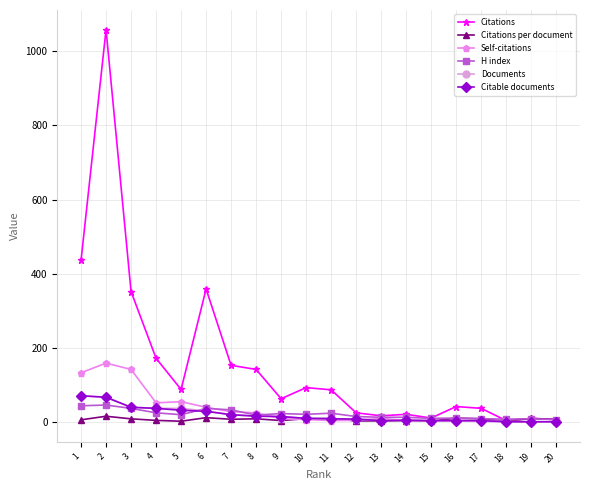

At which category does Citations reach its first local peak?

2